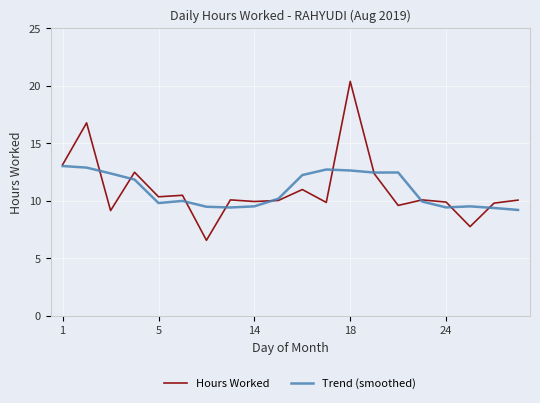

Rank the series by their maximum value, from lowest to highest.

Trend (smoothed), Hours Worked